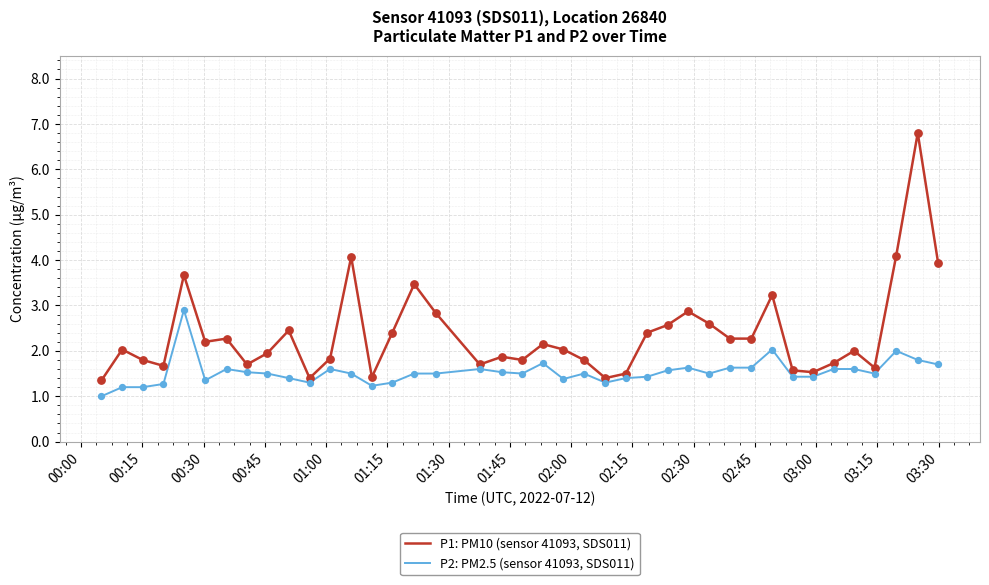

Which series has the widest spread of values?

P1: PM10 (sensor 41093, SDS011)